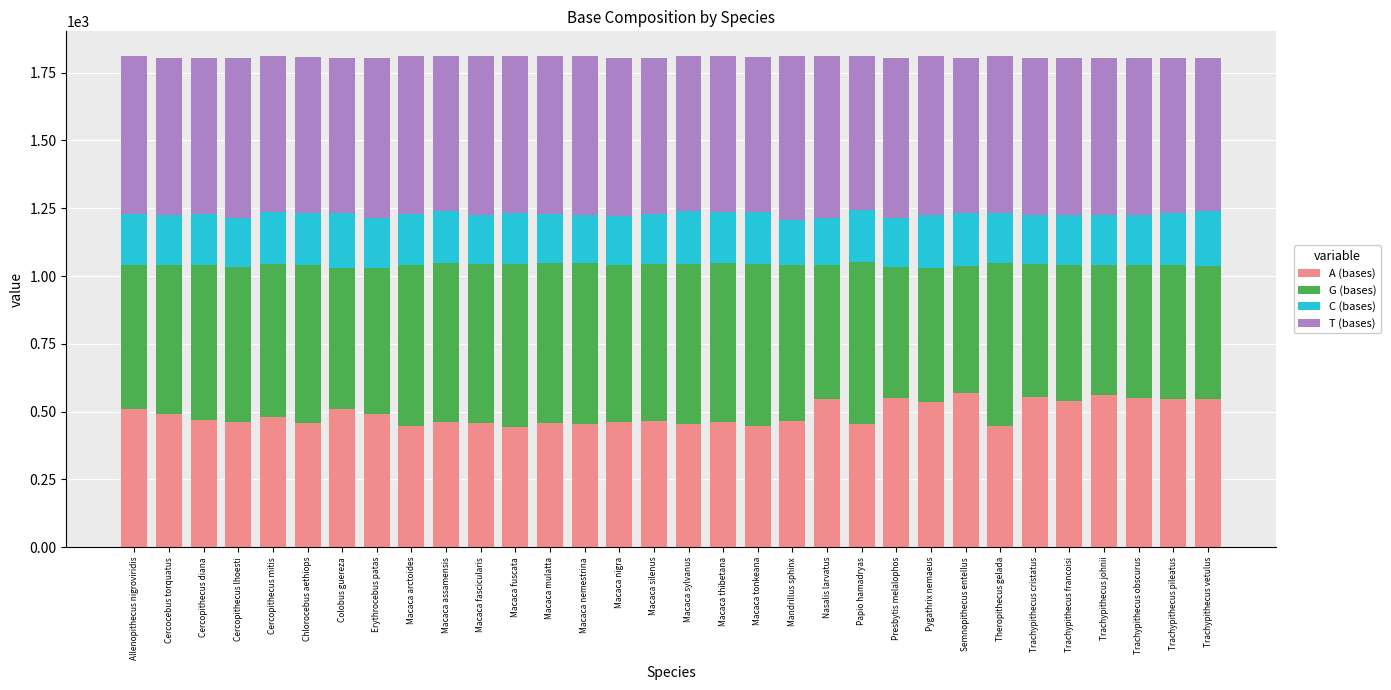

True or false: A (bases) has a value of 832 at Trachypithecus francoisi.

False